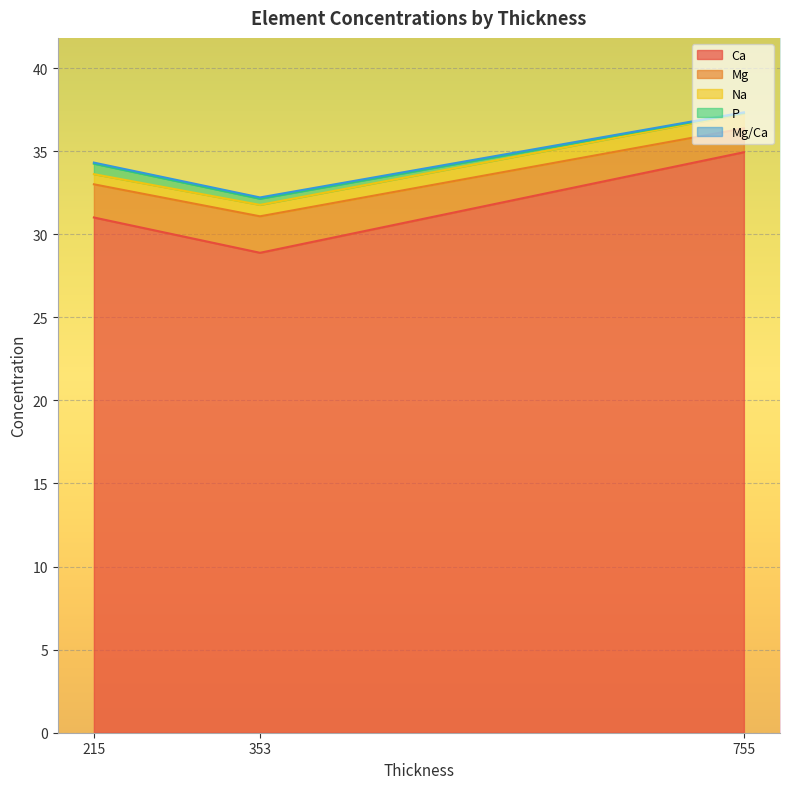

True or false: Ca has a value of 31.0 at 215.

True